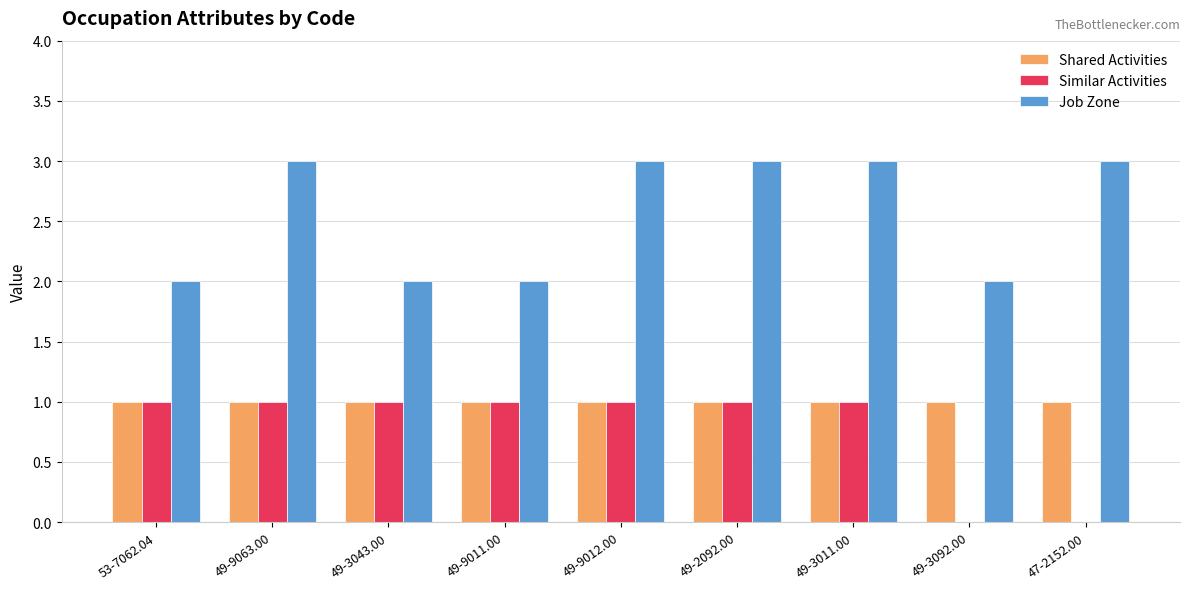

What is the greatest value displayed?

3